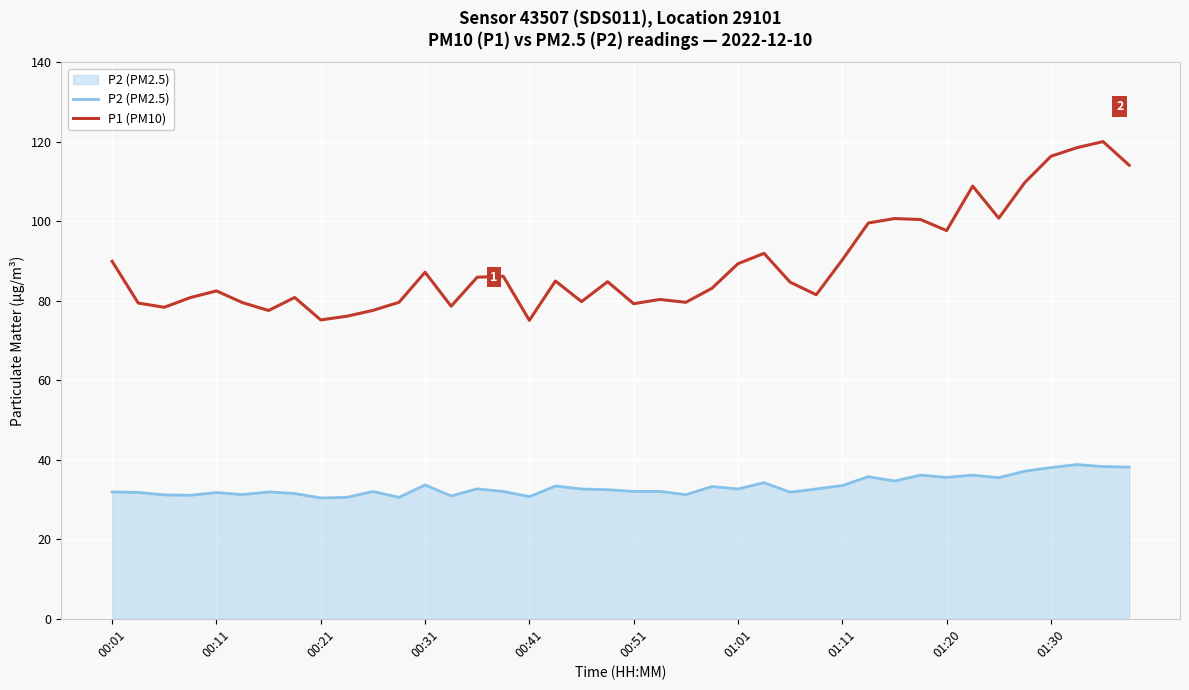

Which series has the largest total across all categories?

P1 (PM10)